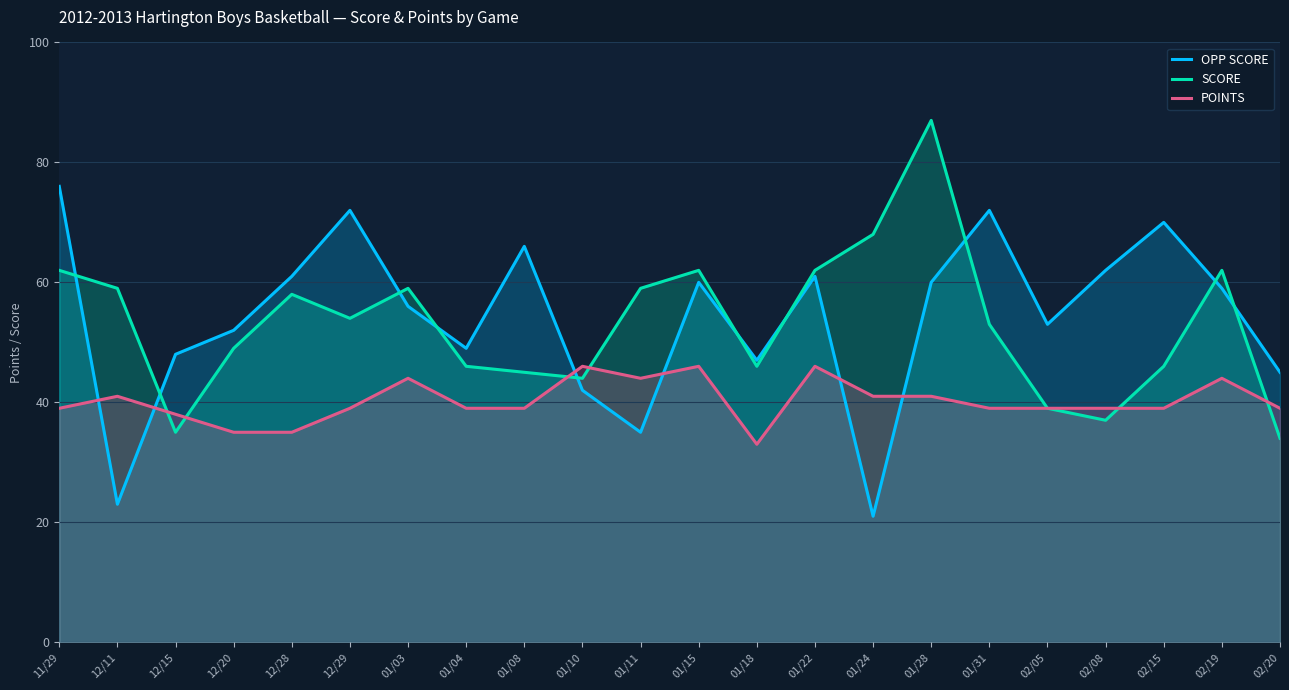

Reading left to right, what are all the values shown in this chart?

OPP SCORE: 76	23	48	52	61	72	56	49	66	42	35	60	47	61	21	60	72	53	62	70	59	45
SCORE: 62	59	35	49	58	54	59	46	45	44	59	62	46	62	68	87	53	39	37	46	62	34
POINTS: 39	41	38	35	35	39	44	39	39	46	44	46	33	46	41	41	39	39	39	39	44	39